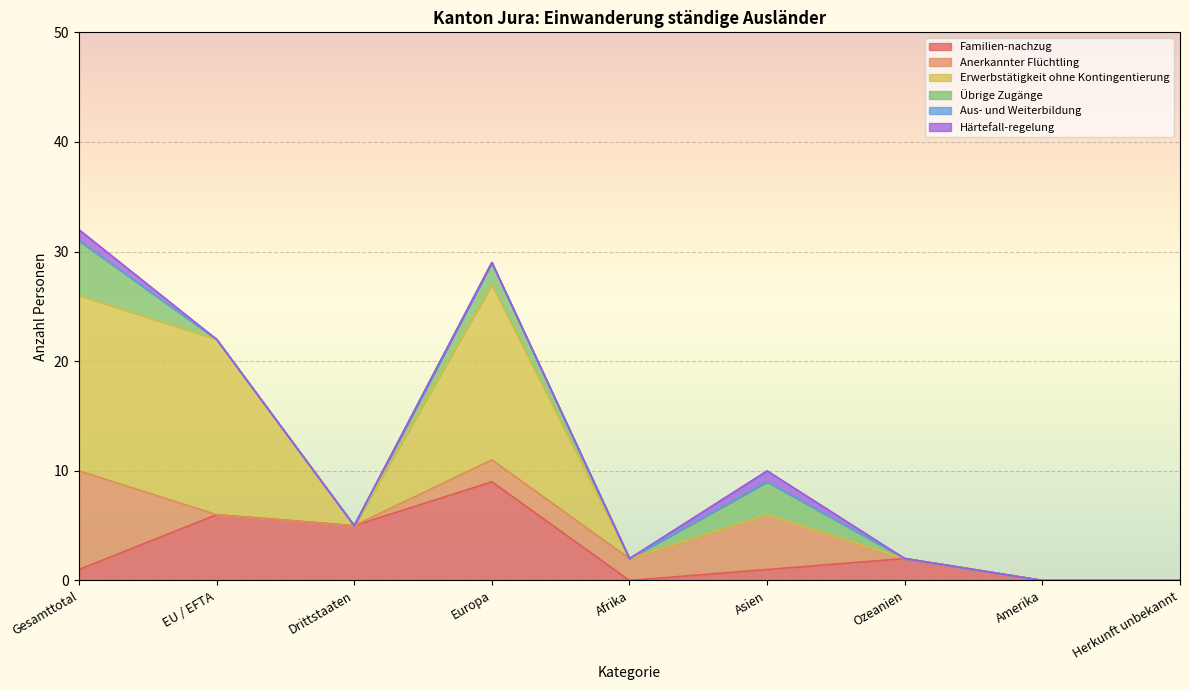

At Afrika, list the series in order from largest to smallest.

Anerkannter Flüchtling, Familien-nachzug, Erwerbstätigkeit ohne Kontingentierung, Übrige Zugänge, Aus- und Weiterbildung, Härtefall-regelung